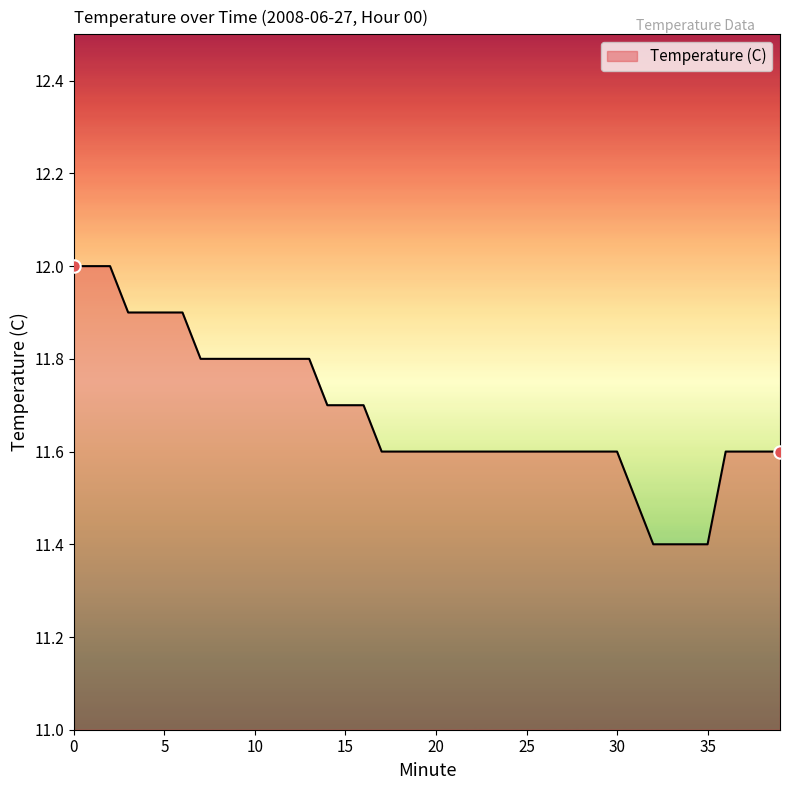

What is the smallest value displayed?

11.4